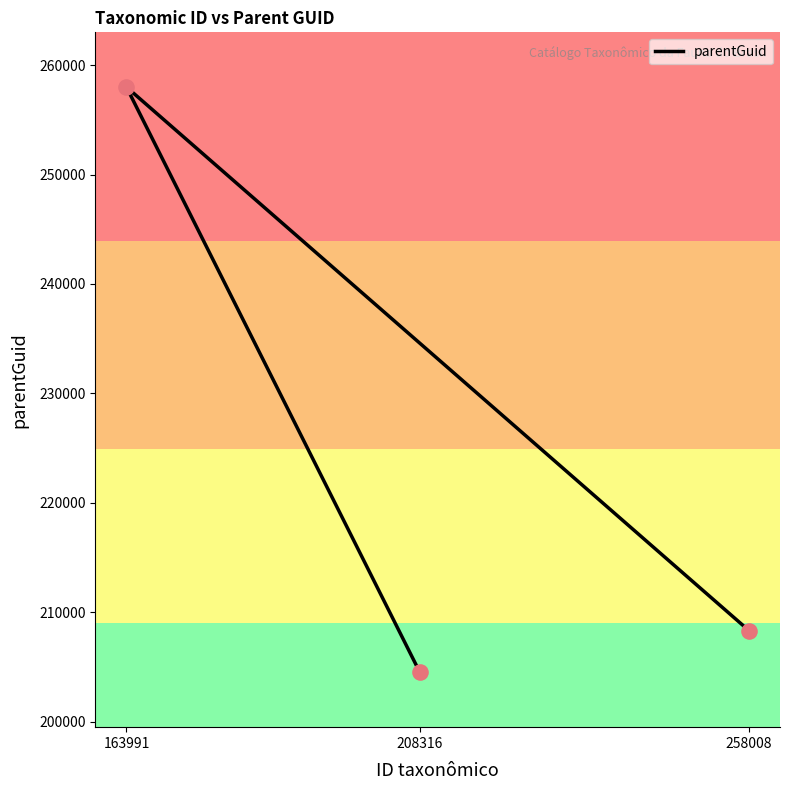

What is the ratio of the value at 208316 to the value at 163991?

0.8